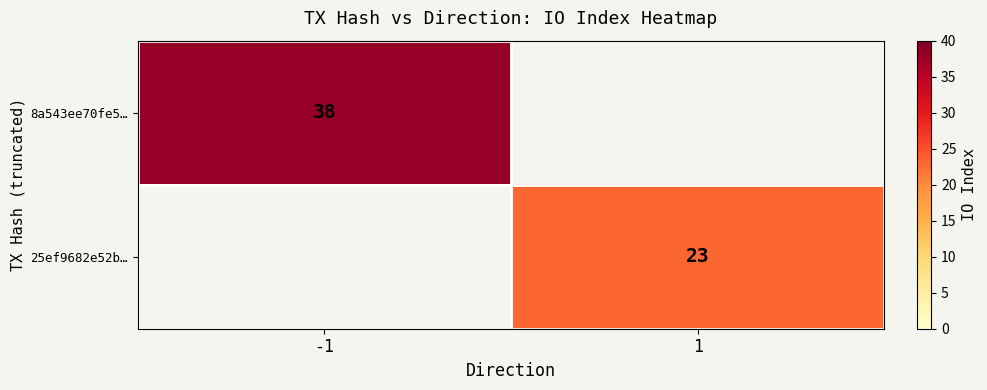

True or false: 8a543ee70fe5… has a value of 26 at -1.

False